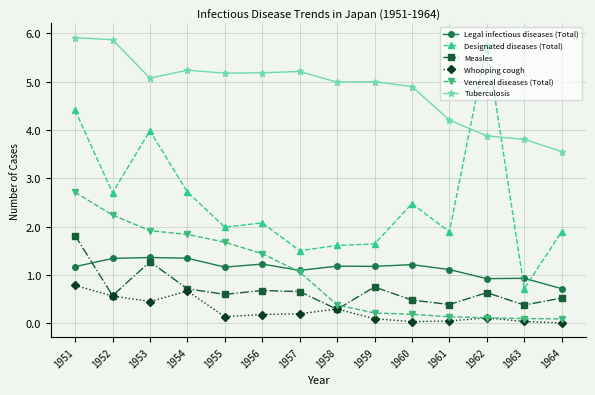

Rank the series by their maximum value, from lowest to highest.

Whooping cough, Legal infectious diseases (Total), Measles, Venereal diseases (Total), Designated diseases (Total), Tuberculosis